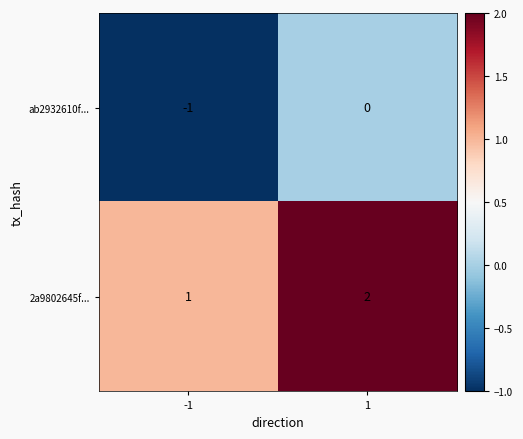

What is the total value across all series at 1?

2